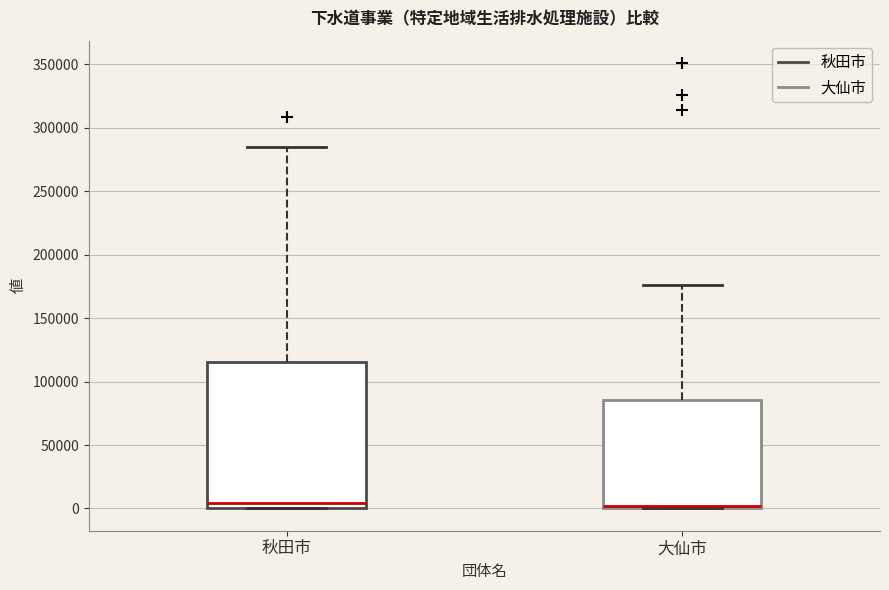

Reading left to right, read every box against the y-axis: the position of its median line, the range the box covers, and the ends of its whiskers. The values are not printed on the chart, so give them approximately, as read against the axis.

秋田市: median 5000, box 0 to 115000, whiskers 0 to 285000
大仙市: median 0 (drawn on the box's lower edge), box 0 to 85000, whiskers 0 to 175000